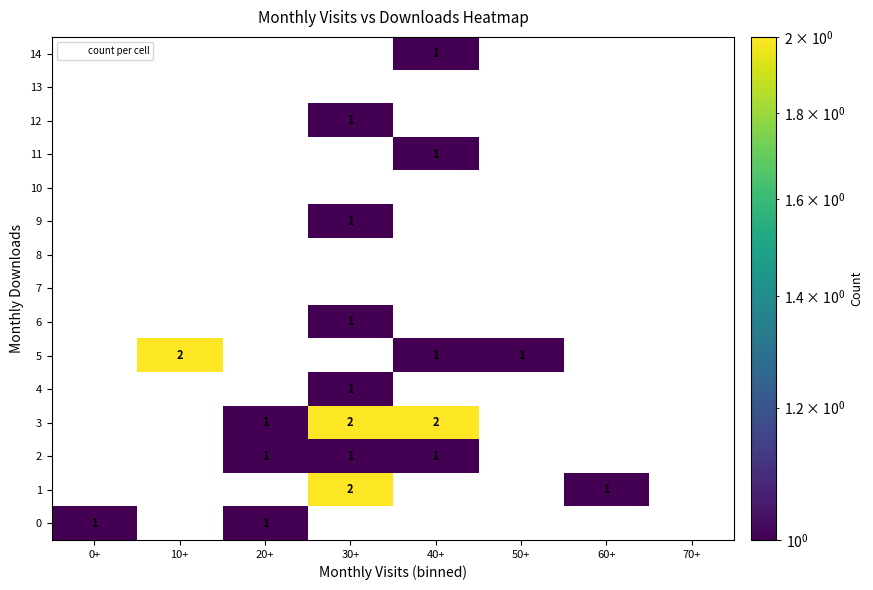

What is the difference between the second highest and minimum values in the 0 series?

1